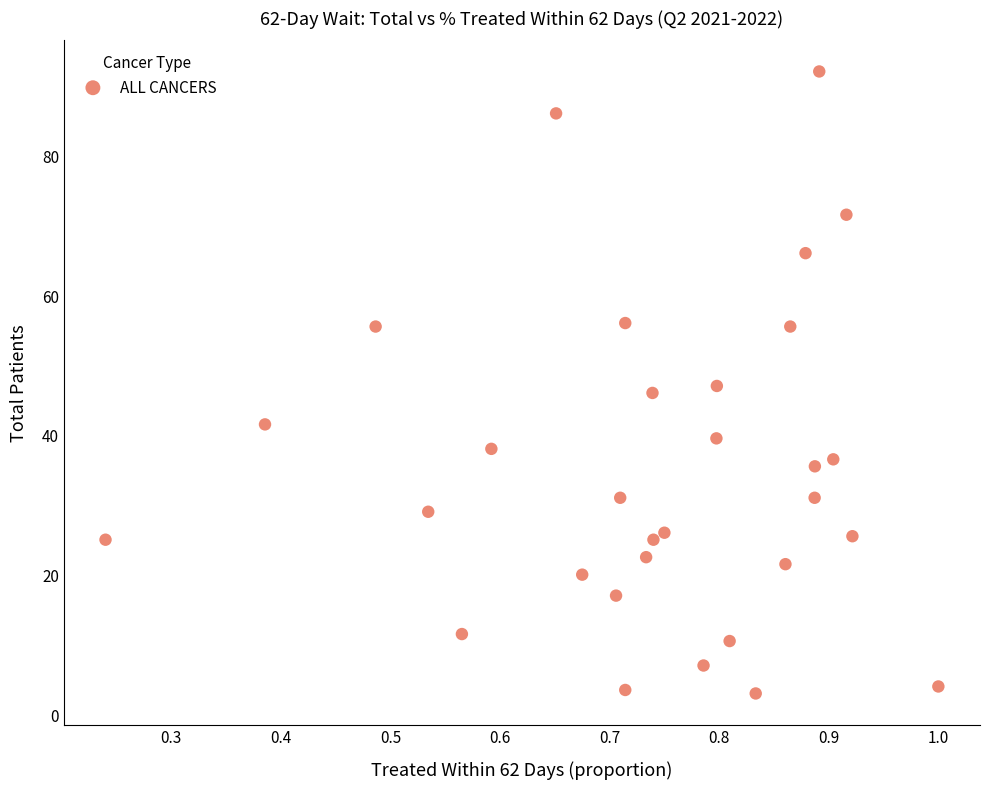

What is the range of Y values (max minus min)?

89.0